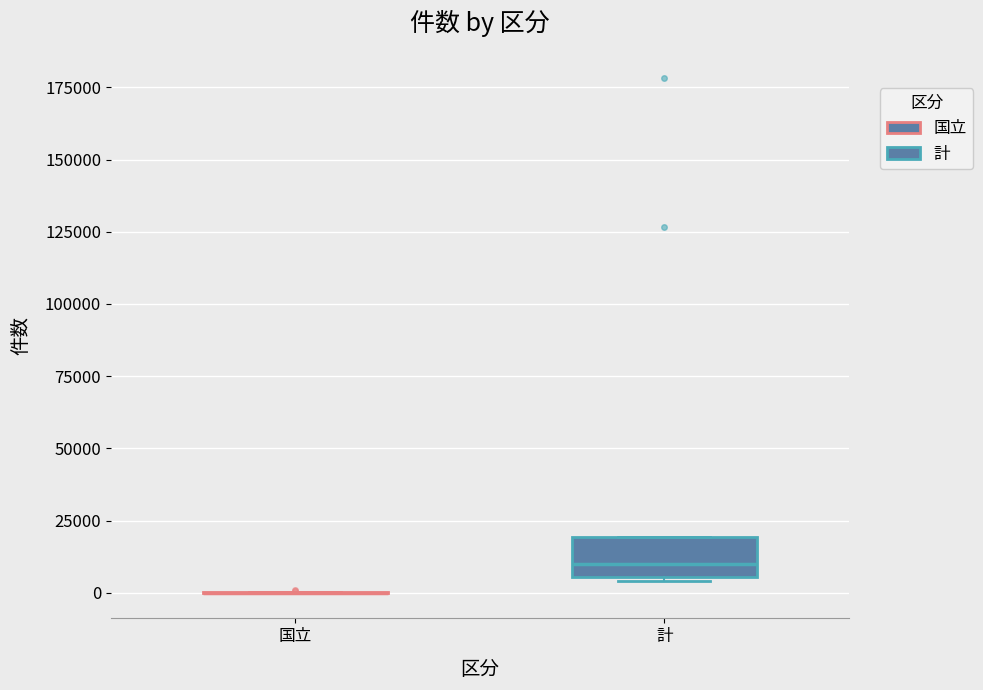

Reading left to right, read every box against the y-axis: the position of its median line, the range the box covers, and the ends of its whiskers. The values are not printed on the chart, so give them approximately, as read against the axis.

国立: box collapsed to a line at 0, whiskers 0 to 0
計: median 10000, box 5000 to 20000, whiskers 5000 (just below the box's lower edge) to 20000